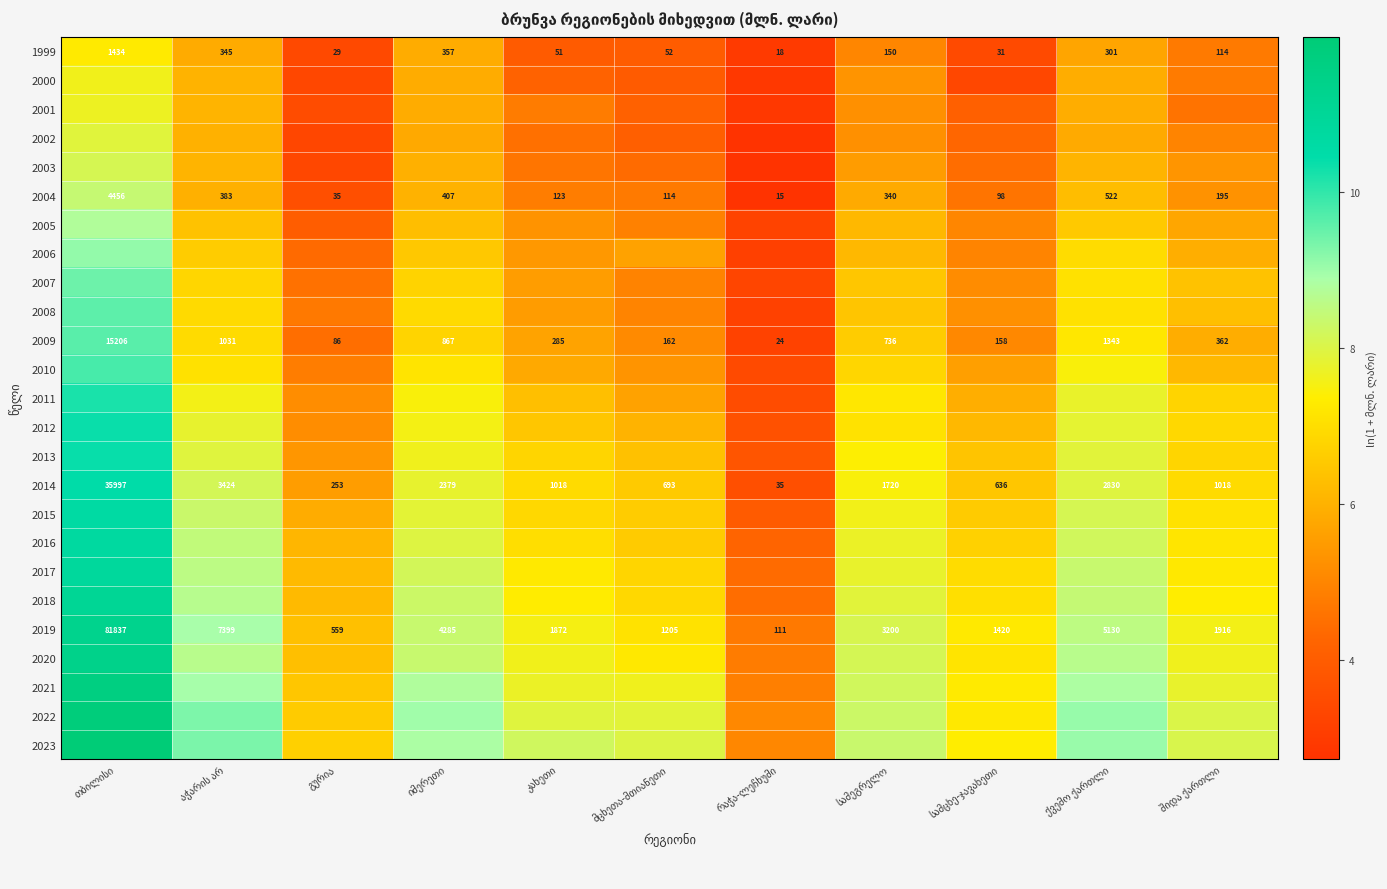

Which series has the largest total across all categories?

2023